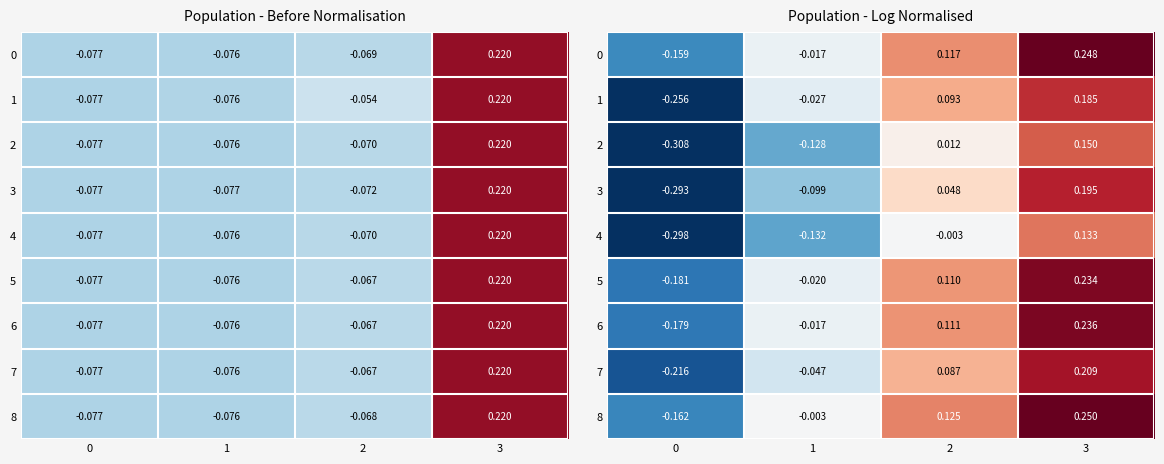

Is the value of 3 at 0 greater than the value of 7 at 3?

No